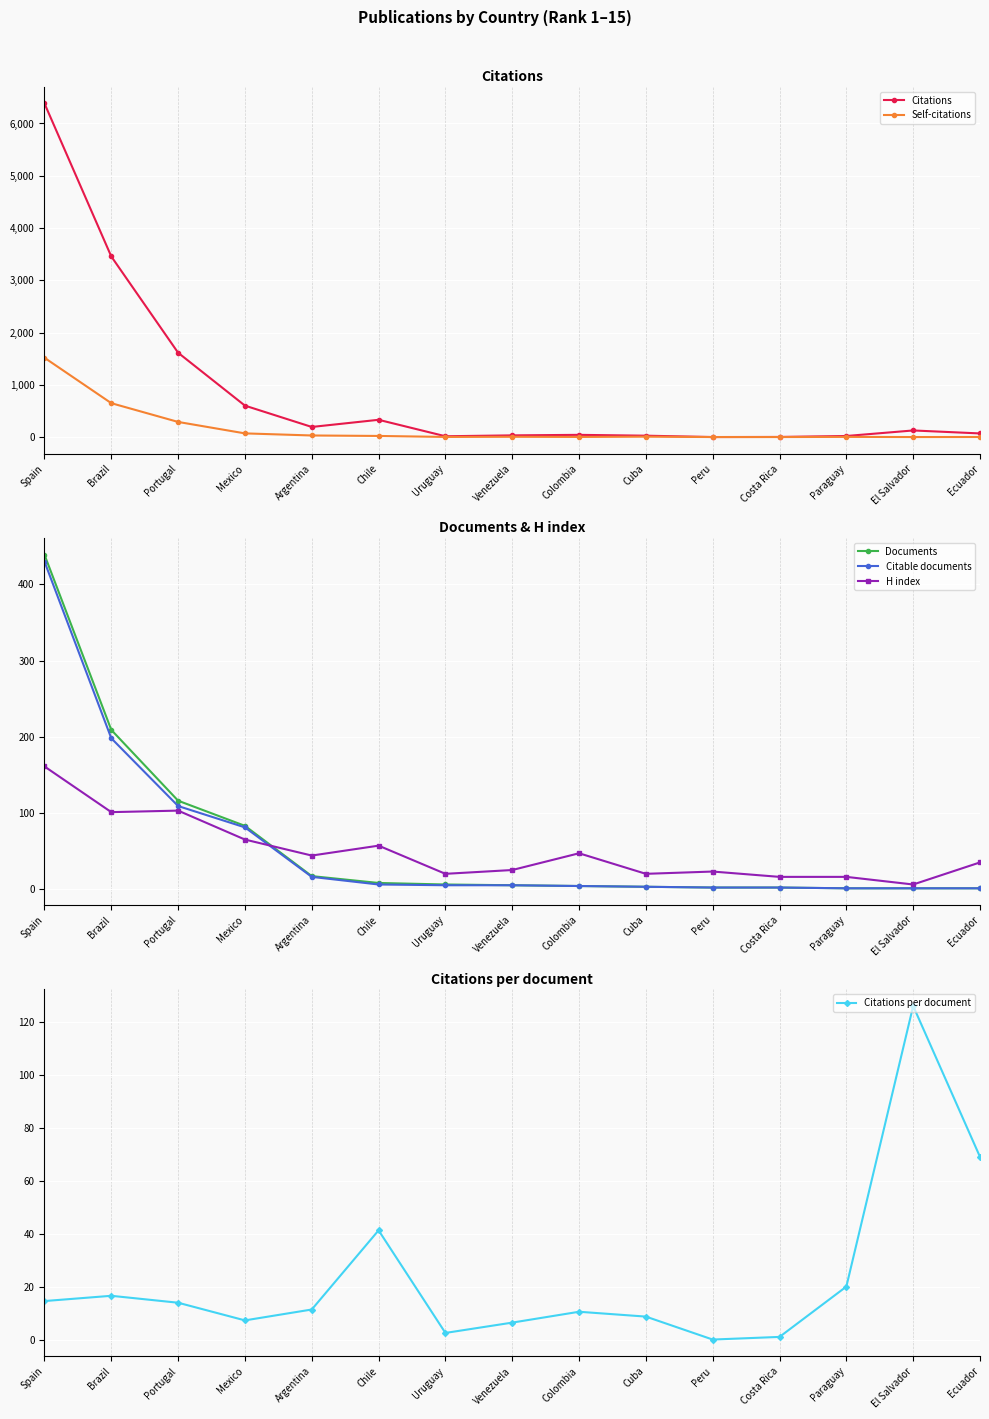

What are all the series names shown in the legend?

Citations, Self-citations, Documents, Citable documents, H index, Citations per document